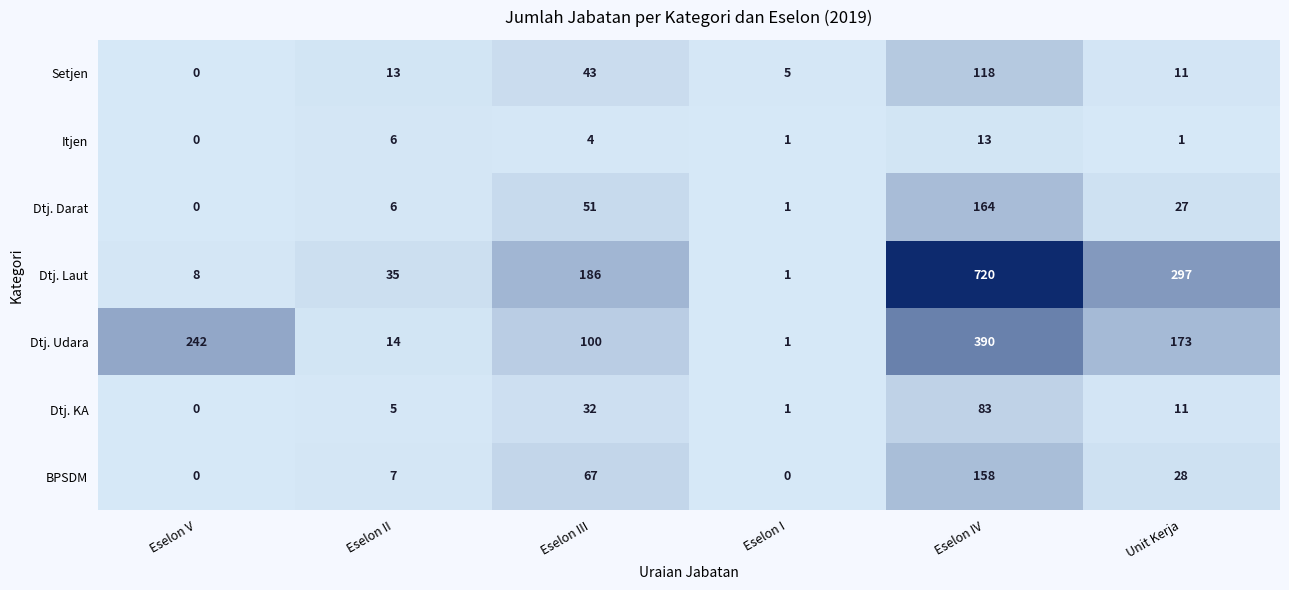

List the series in order of their peak value, lowest first.

Itjen, Dtj. KA, Setjen, BPSDM, Dtj. Darat, Dtj. Udara, Dtj. Laut